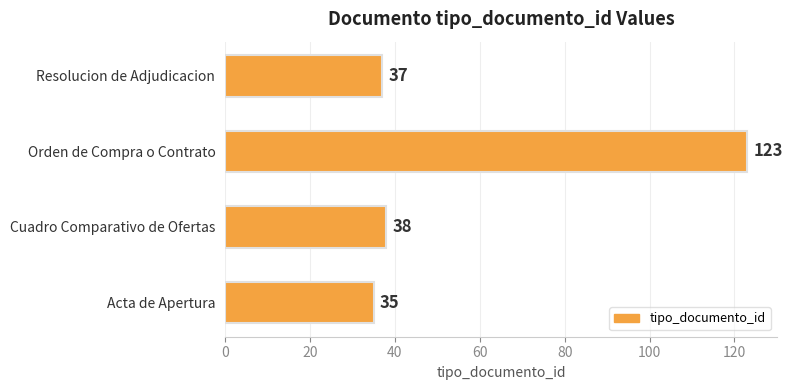

What is the average value?

58